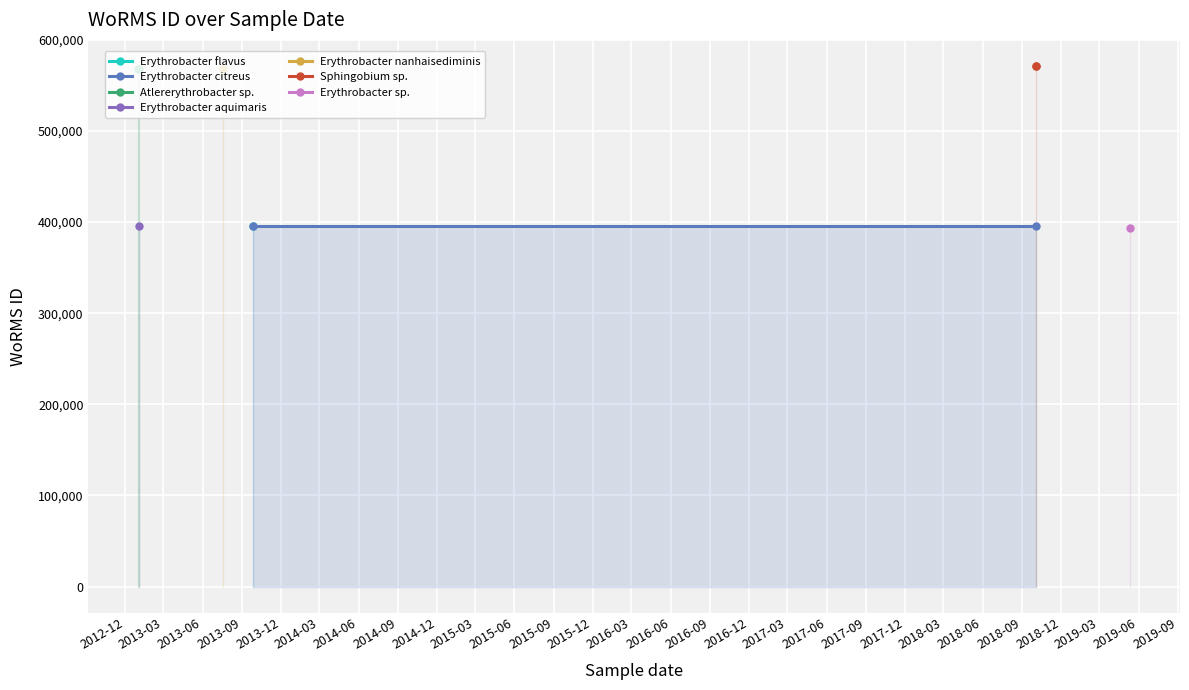

Is it true that Erythrobacter citreus equals 265662 at 2012-12?

False